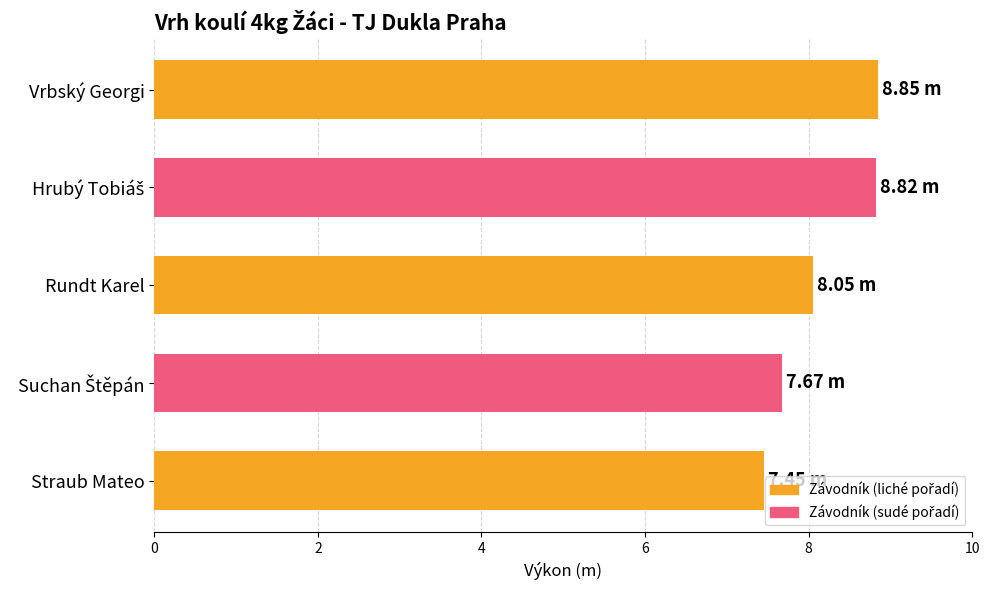

What is the difference between the maximum and minimum values?

1.4